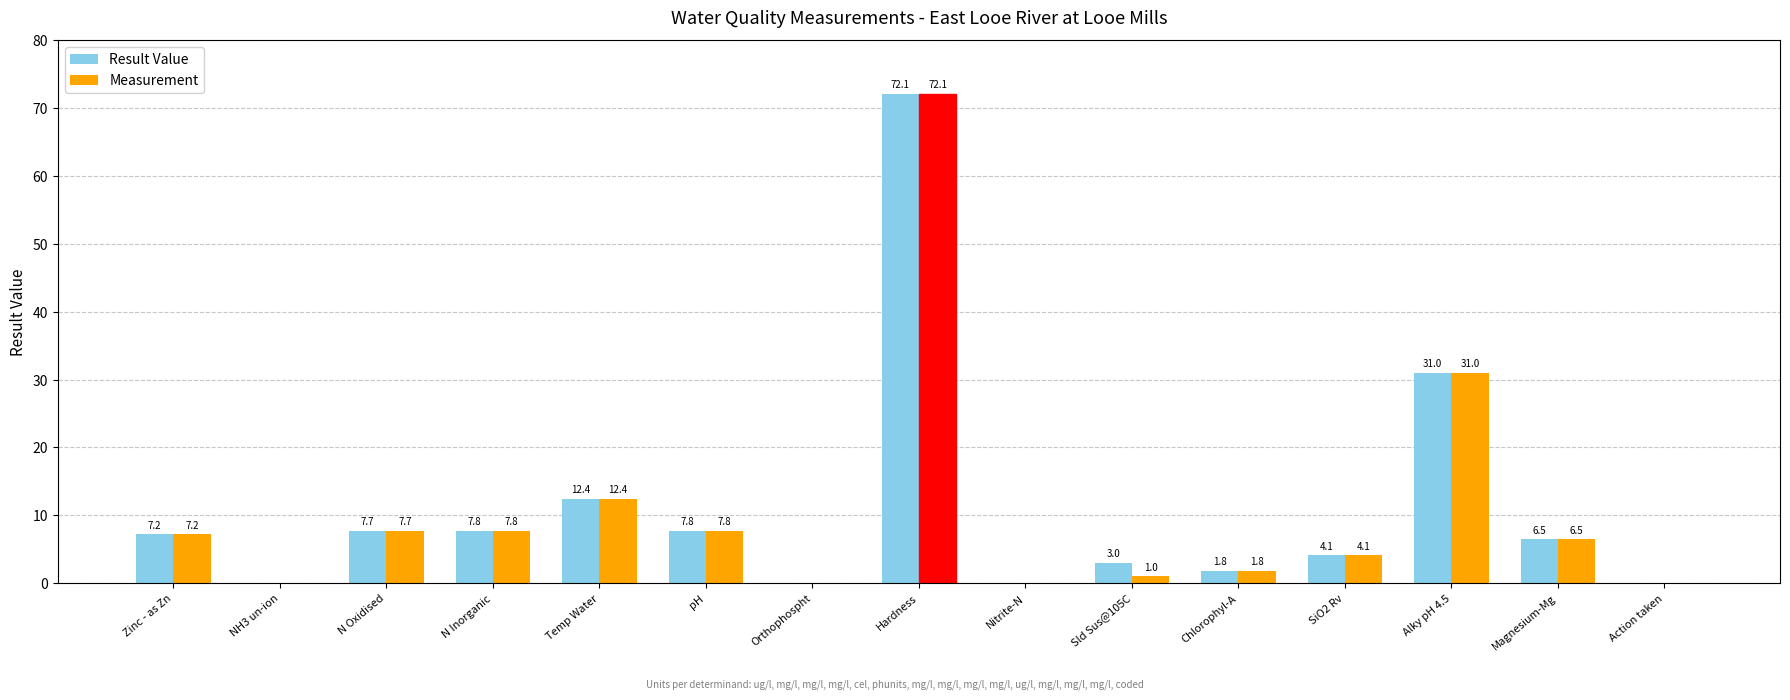

Where does the Result Value series first go above 6?

Zinc - as Zn